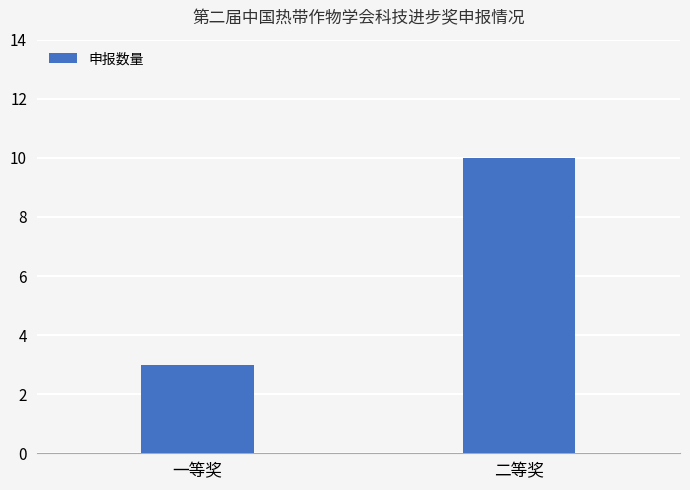

What is the change in value from 一等奖 to 二等奖?

+7